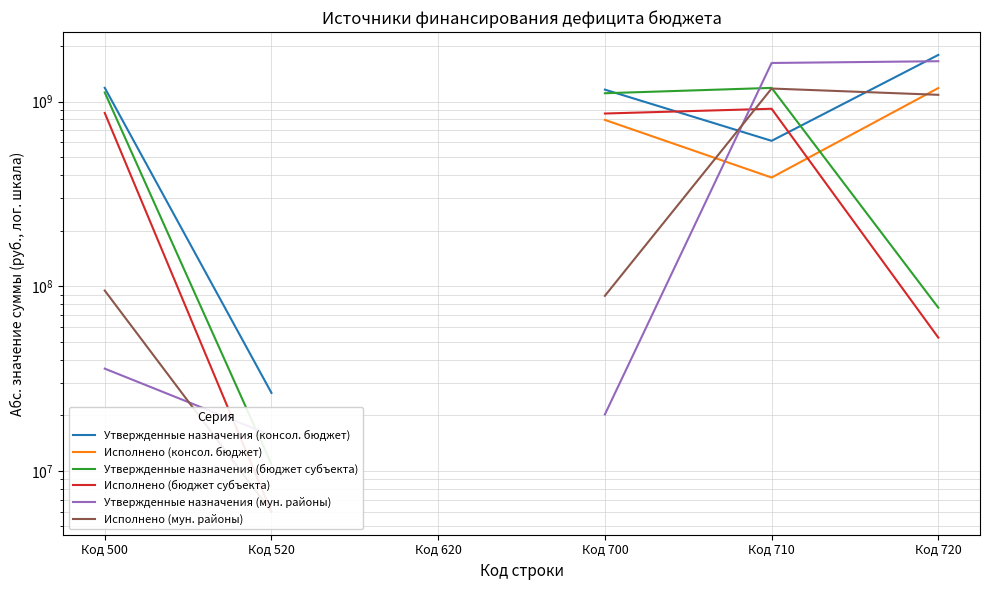

How many positive values does the Исполнено (бюджет субъекта) series have?

5